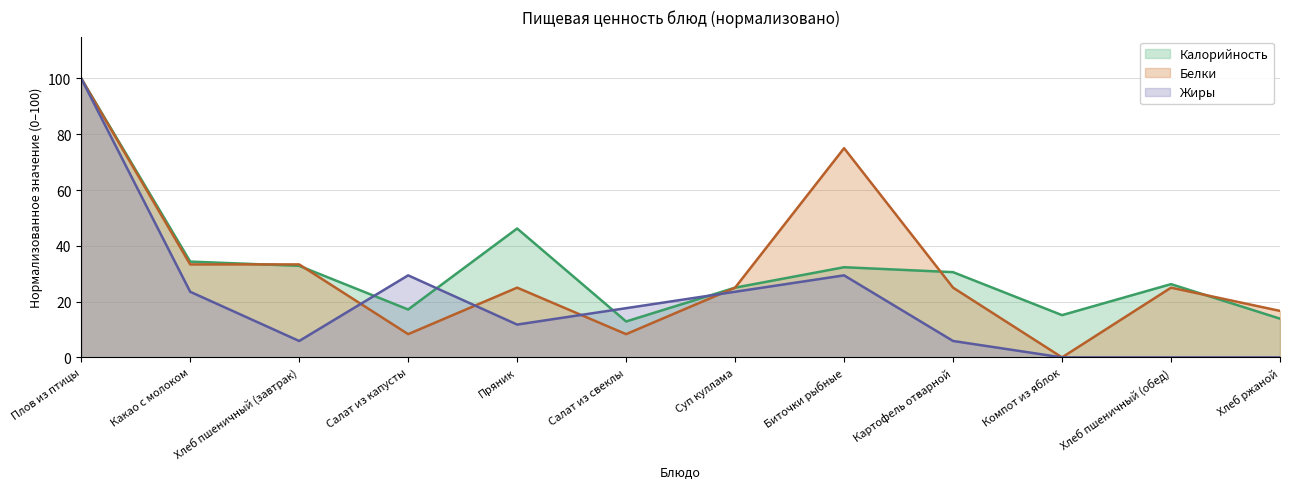

Which series has the largest total across all categories?

Калорийность